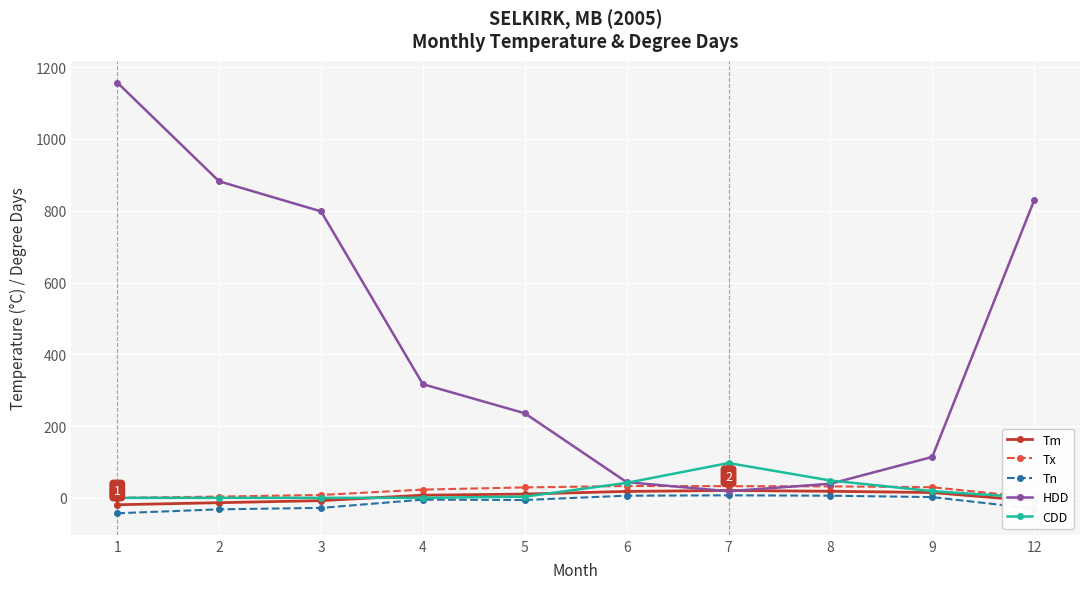

What is the total value across all series at 1?

1095.0